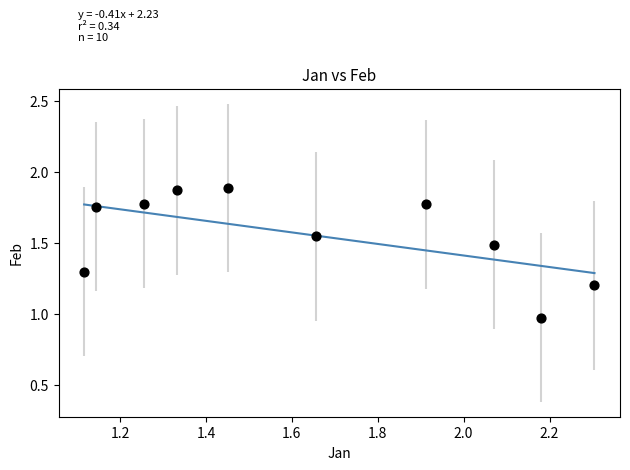

What is the average X value?

1.6